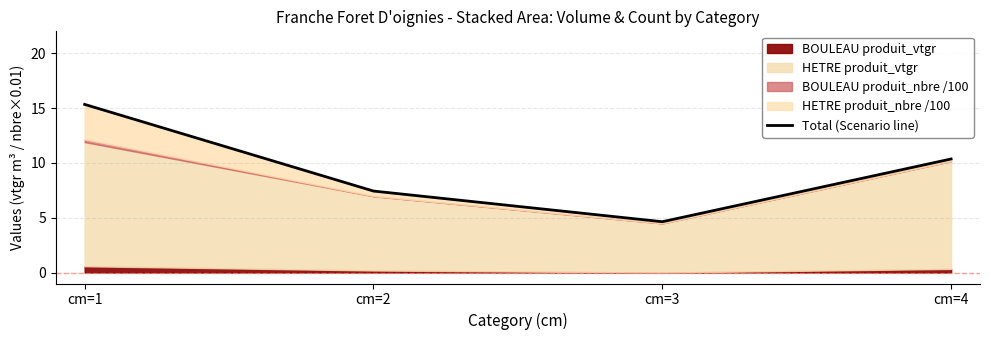

How many lines are shown in the chart?

1